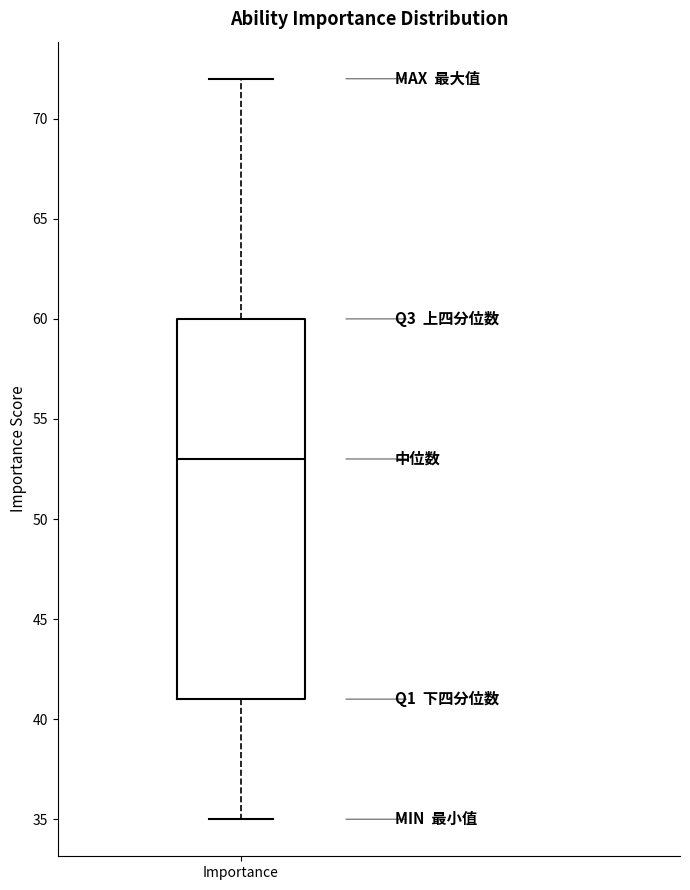

Transcribe this box plot: give where the median line is, the range the box spans, and where the two whiskers end, as read against the y-axis. The values are not printed on the chart, so give them approximately, as read against the axis.

median 53, box 41 to 60, whiskers 35 to 72